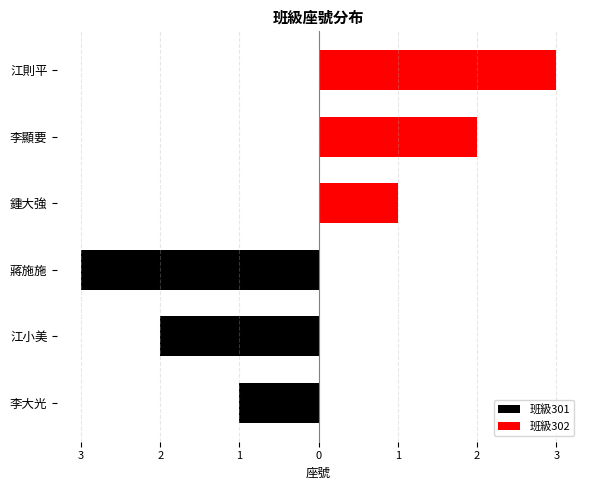

What is the spread (max minus min) of values at 李大光?

1